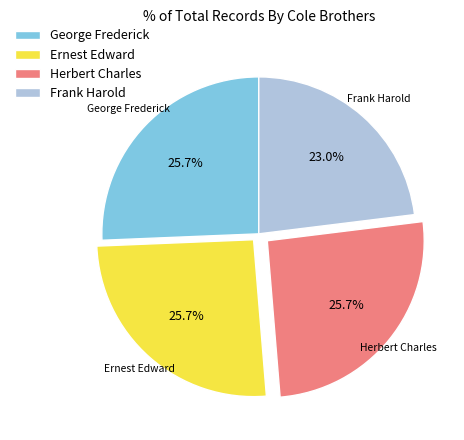

How many slices are in this pie chart?

4